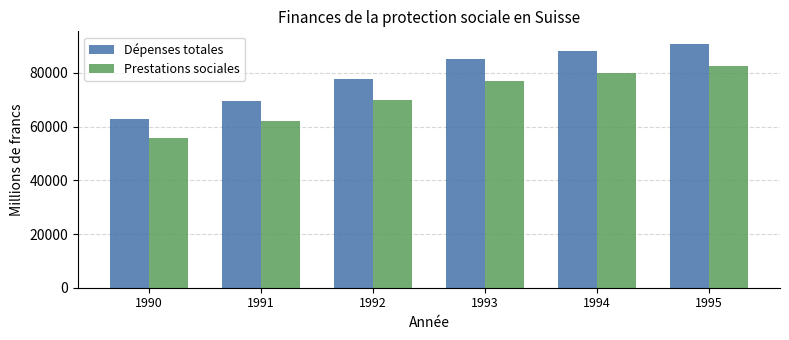

How many groups of bars are there?

6